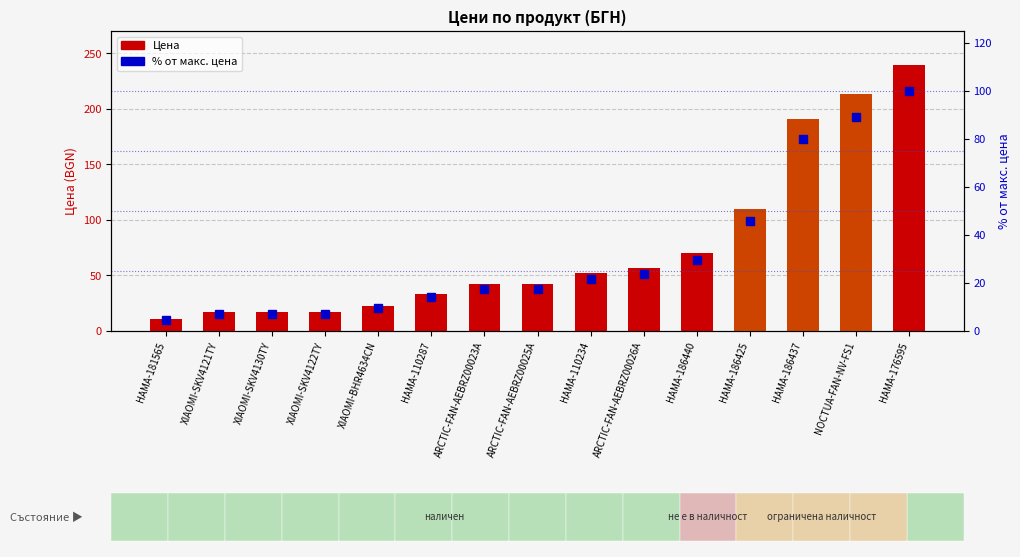

Which has a higher value, ARCTIC-FAN-AEBRZ00025A or HAMA-110287?

ARCTIC-FAN-AEBRZ00025A